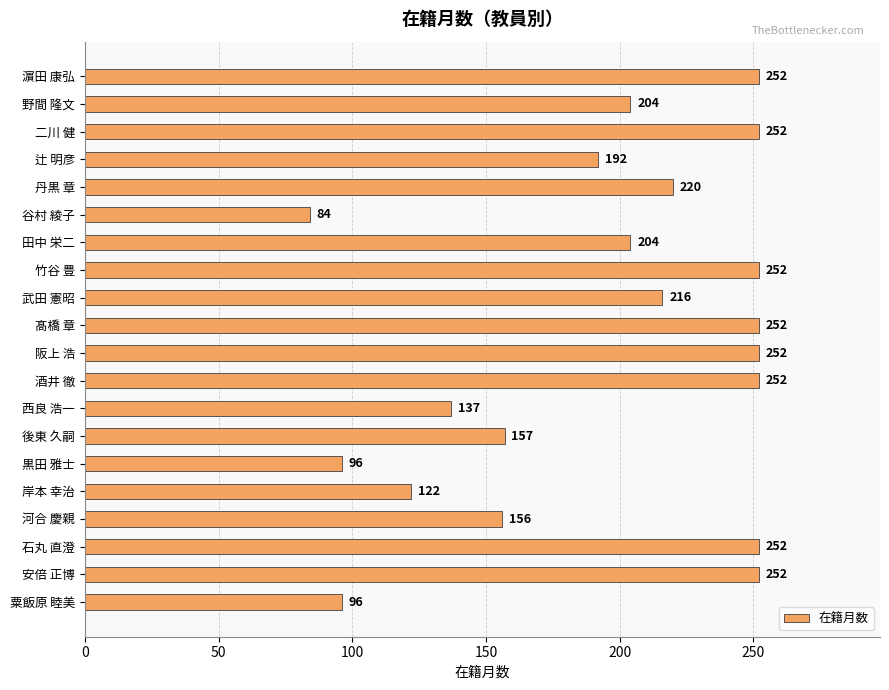

The chart shows a value of 169 at 粟飯原 睦美. True or false?

False